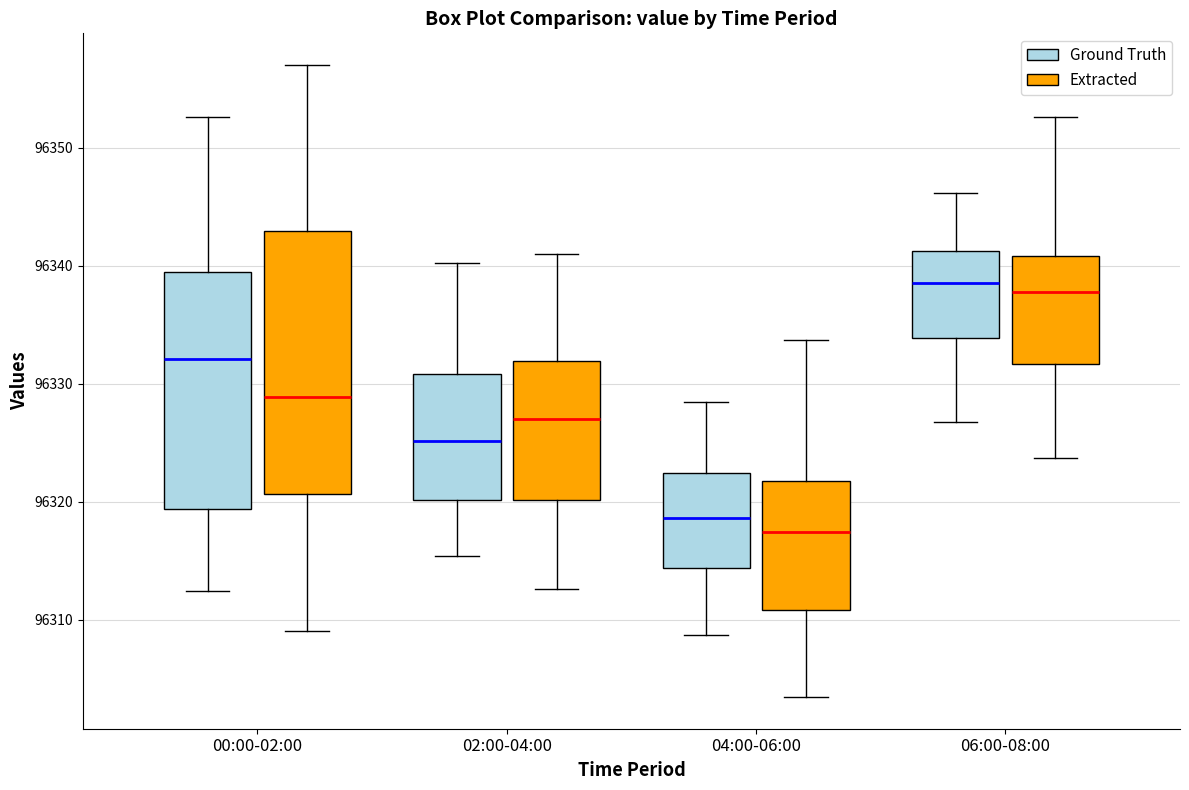

Which box's median line is the lowest?

04:00-06:00 (Extracted)